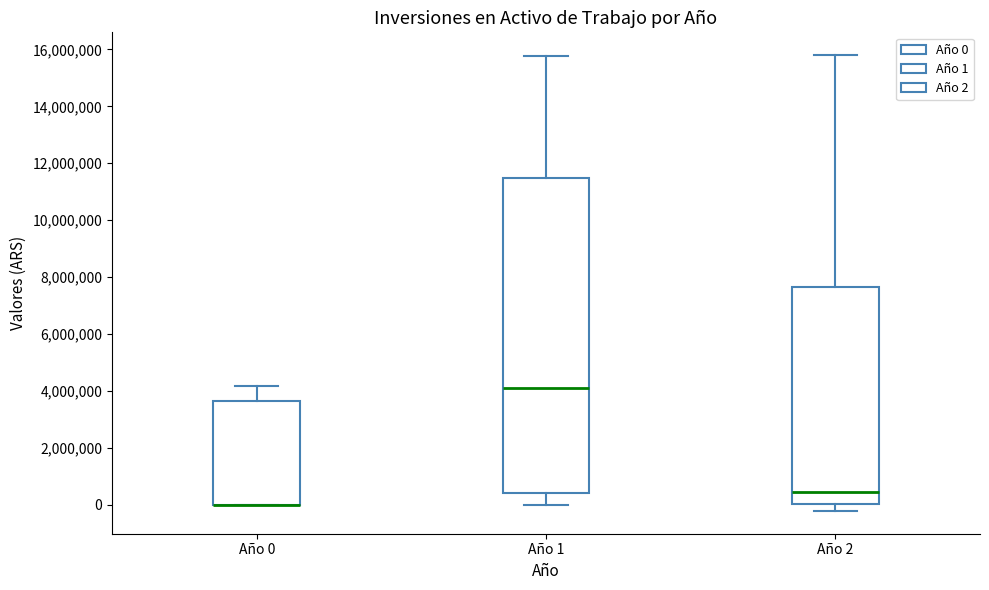

Which box is the tallest, from its lower edge to its upper edge?

Año 1